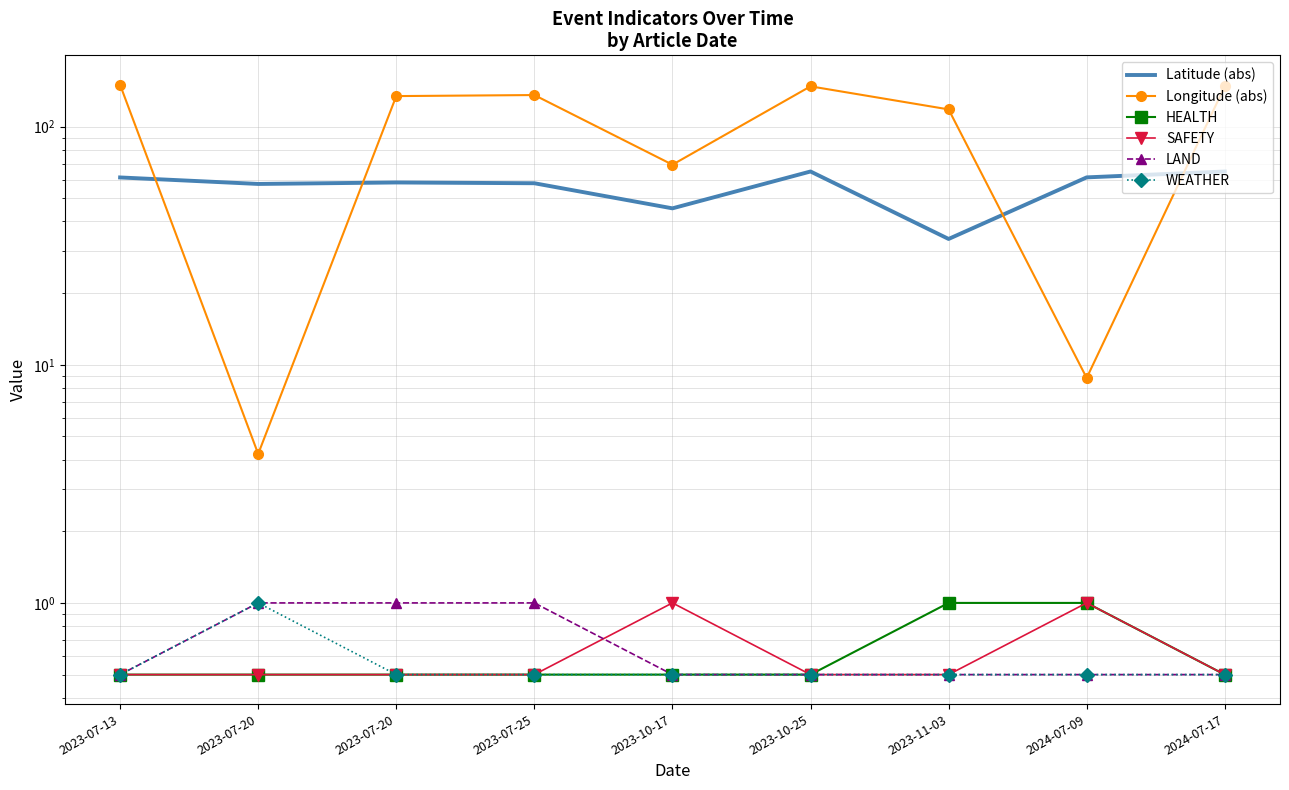

True or false: WEATHER has a value of 0.5 at 2023-11-03.

True